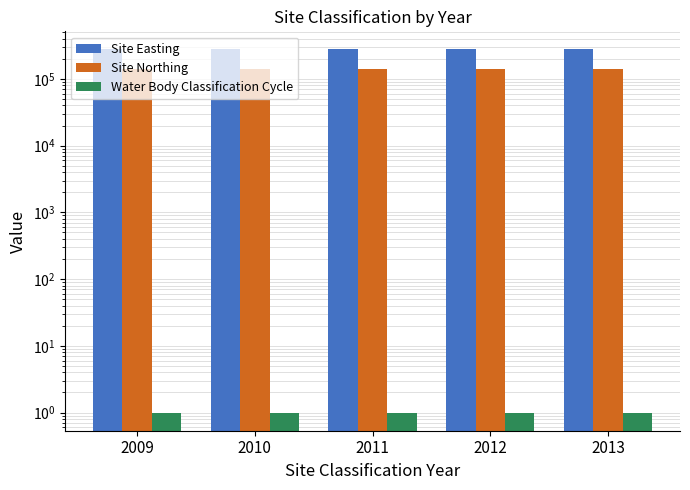

What value does the Site Easting series have at 2012?

276370